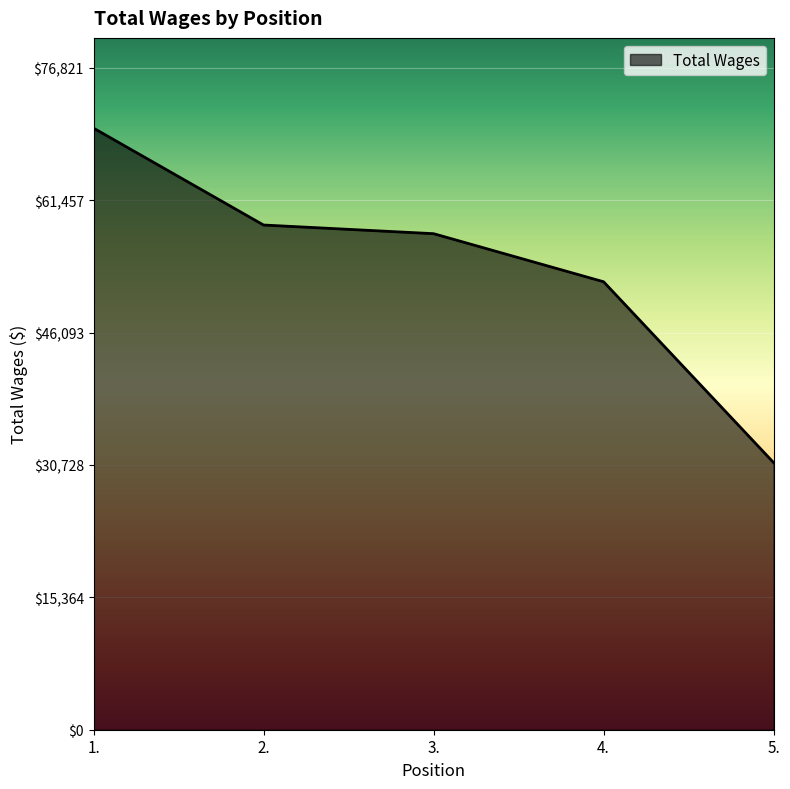

At which label does the data first exceed 57585?

1.